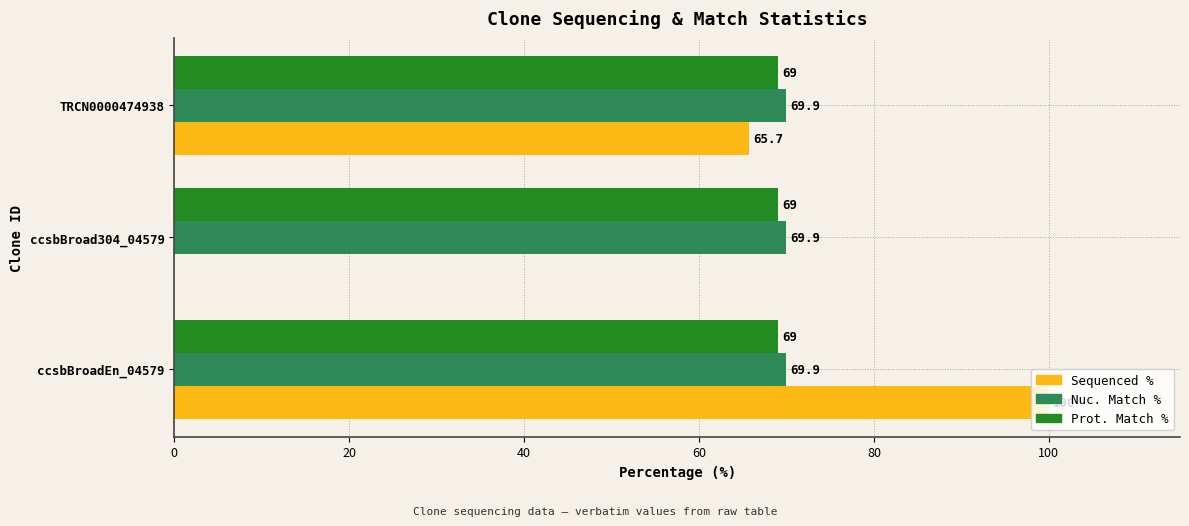

Between ccsbBroadEn_04579 and ccsbBroad304_04579, which series saw the biggest shift?

Sequenced %